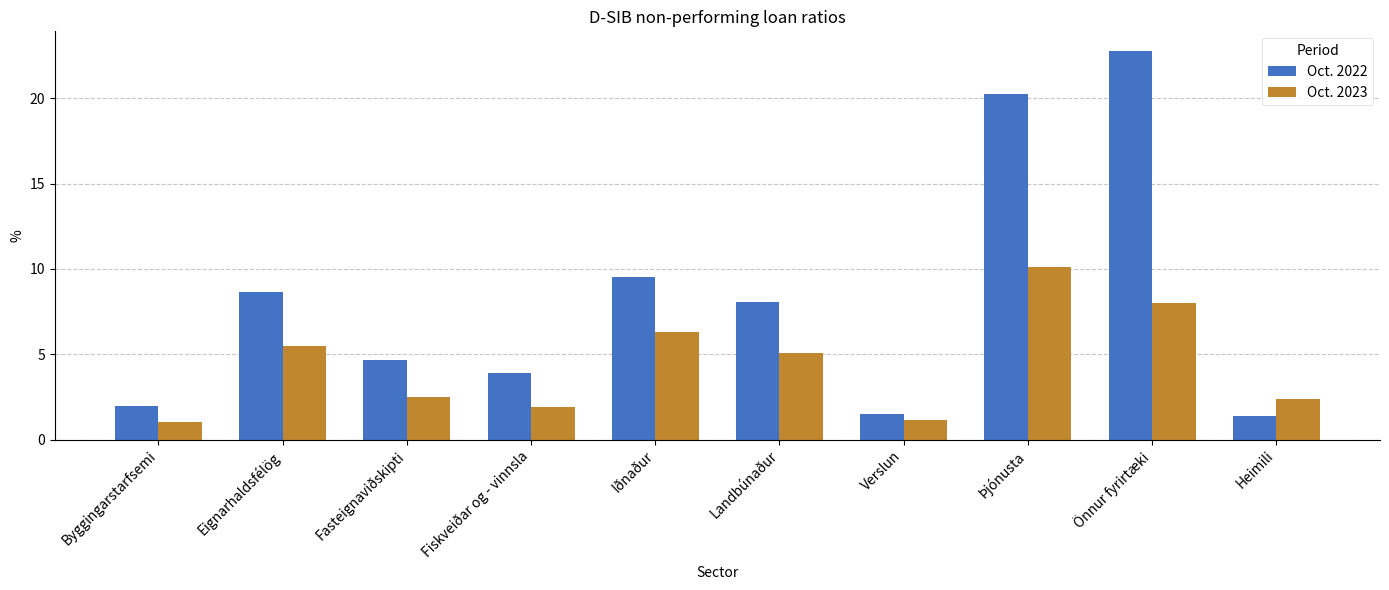

How many distinct data groups are displayed?

2